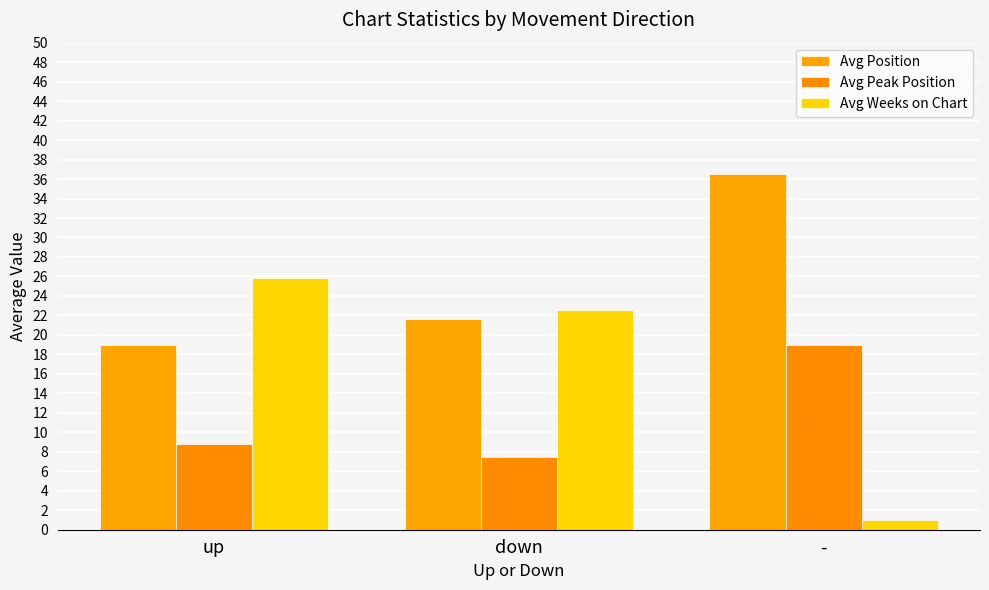

What is the minimum value shown in the chart?

1.0